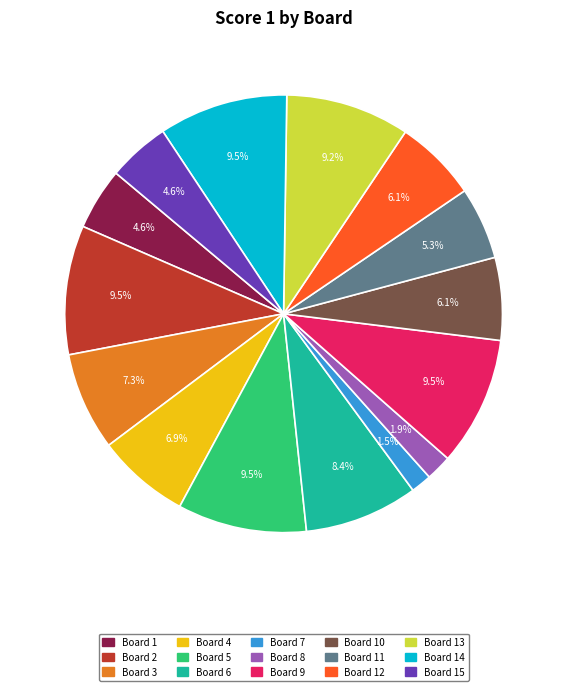

Does any single category account for the majority?

No